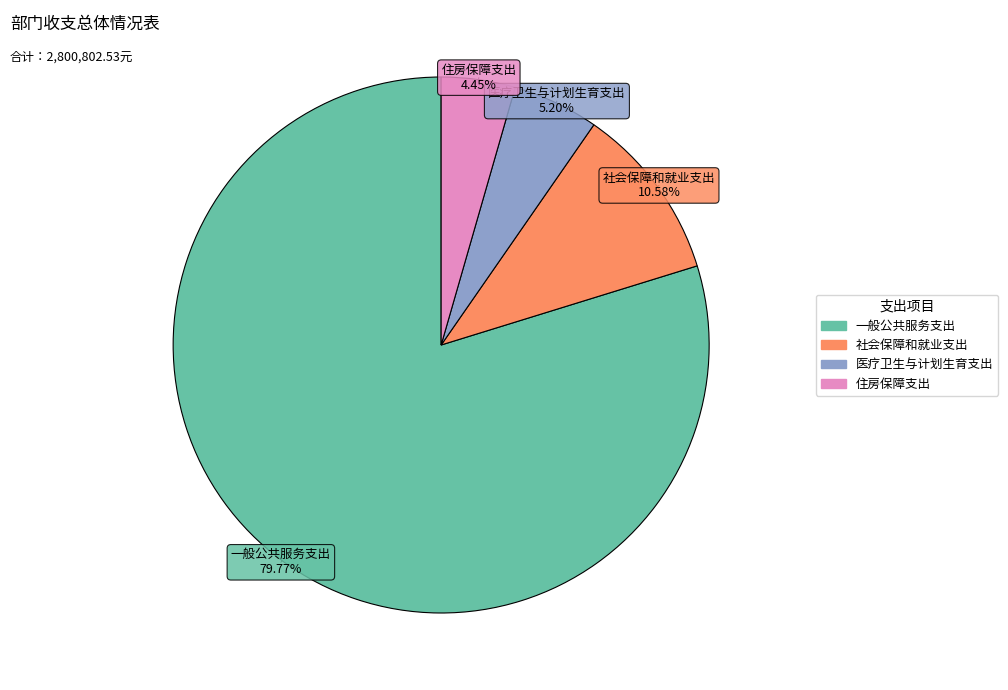

Rank the categories by value from lowest to highest.

住房保障支出, 医疗卫生与计划生育支出, 社会保障和就业支出, 一般公共服务支出